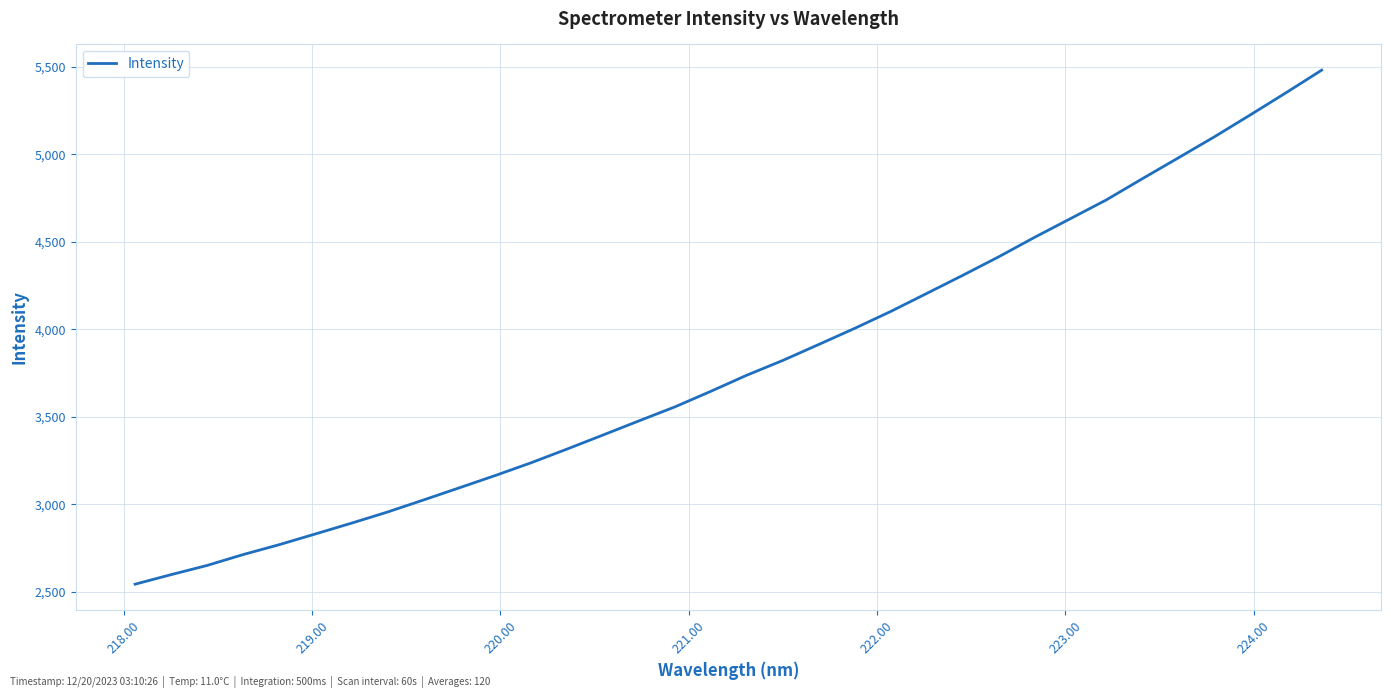

What is the smallest value displayed?

2543.8